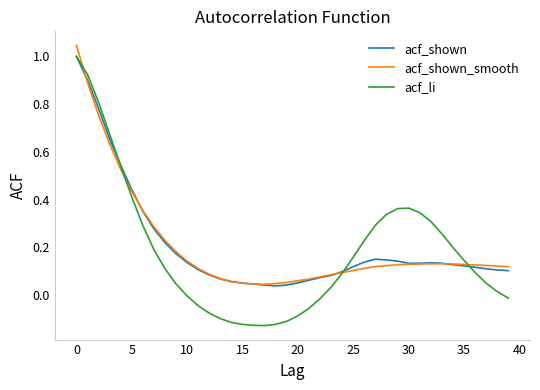

Does the chart have visible grid lines?

No